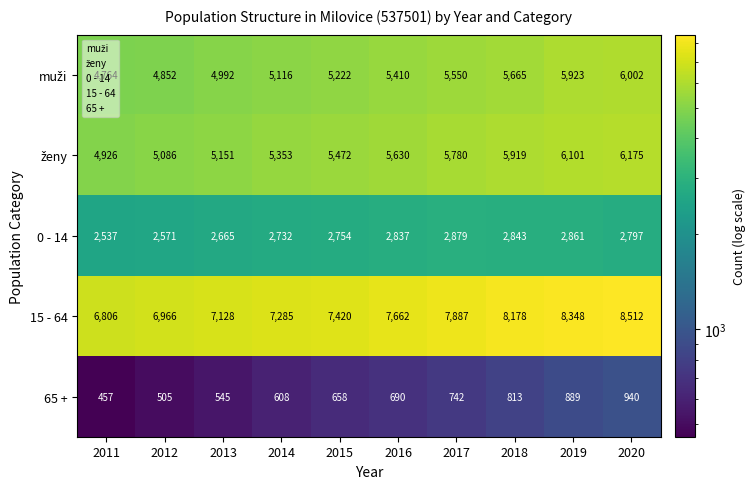

What is the sum of the 15 - 64 values at 2017 and 2018?

16065